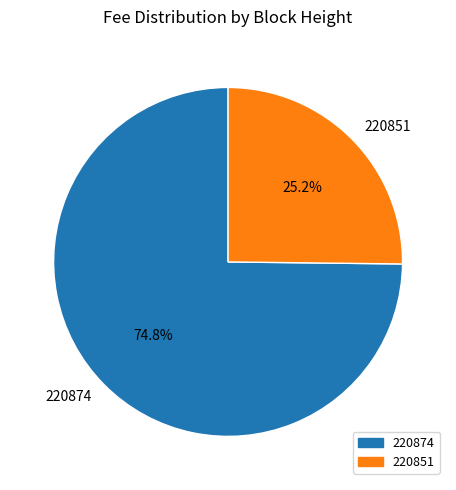

To the nearest percent, what is the difference between the 220874 and 220851 slice percentages?

50%